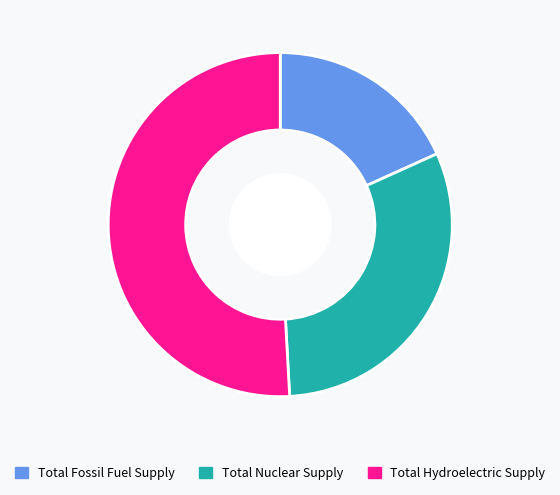

Is the sum of Total Fossil Fuel Supply and Total Hydroelectric Supply greater than half?

Yes